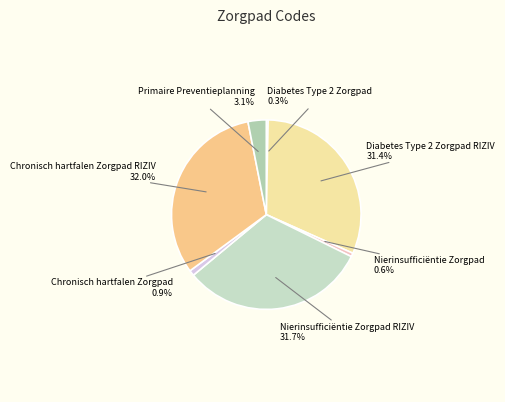

To the nearest percent, what is the average slice percentage?

14%